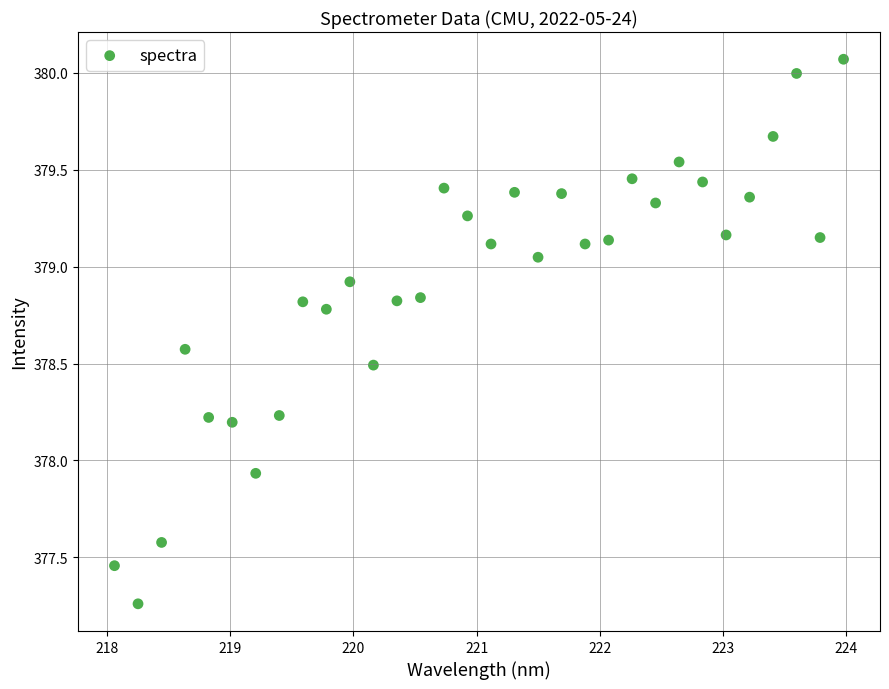

What is the range of X values (max minus min)?

5.9